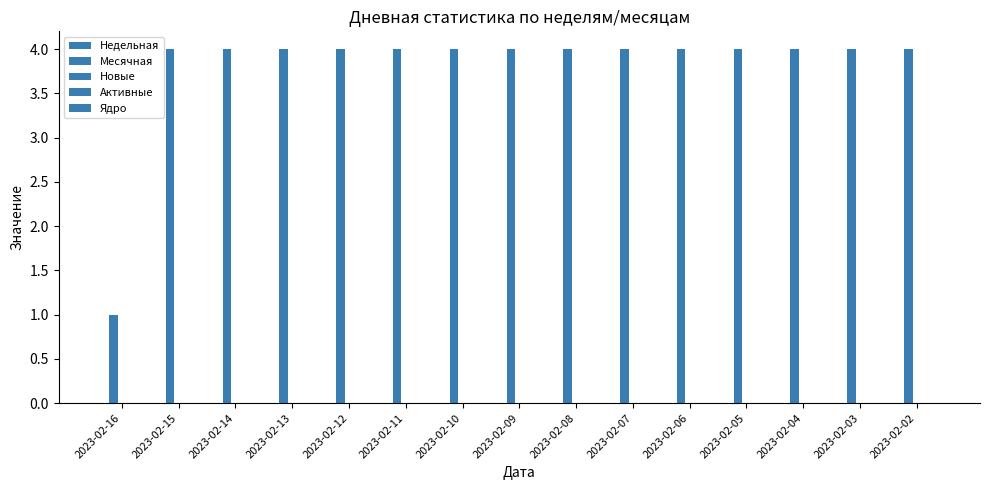

Which category has the highest value across all series?

2023-02-15